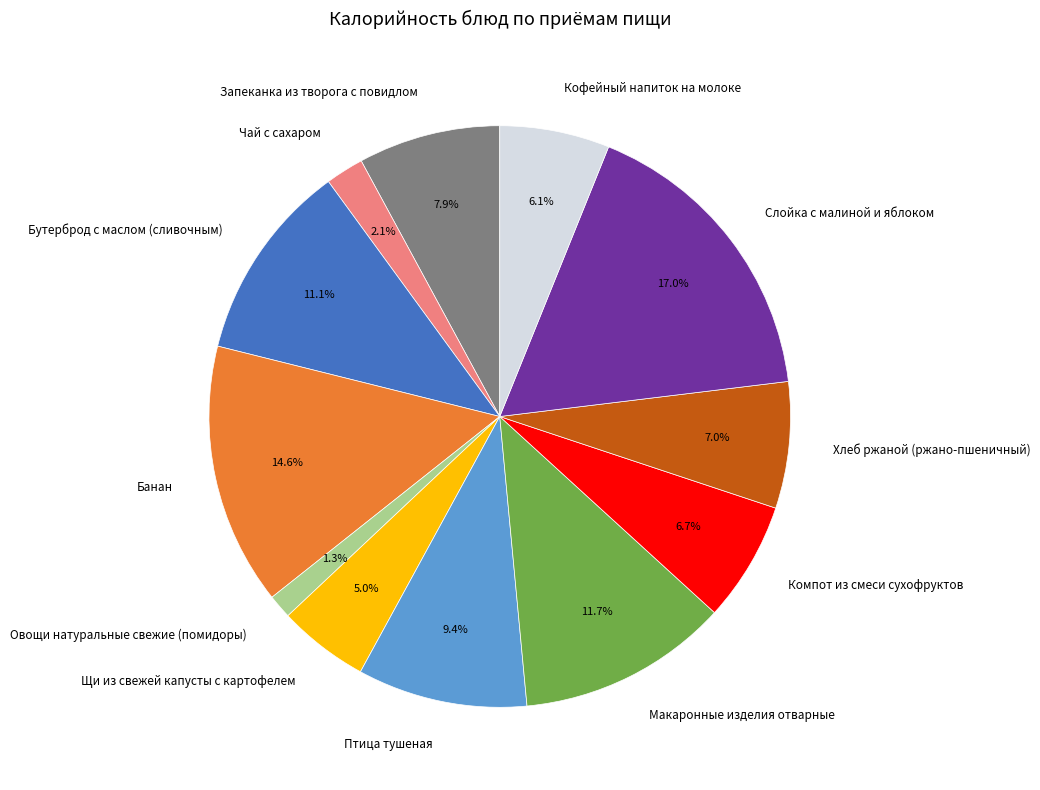

How many segments does this pie chart have?

12